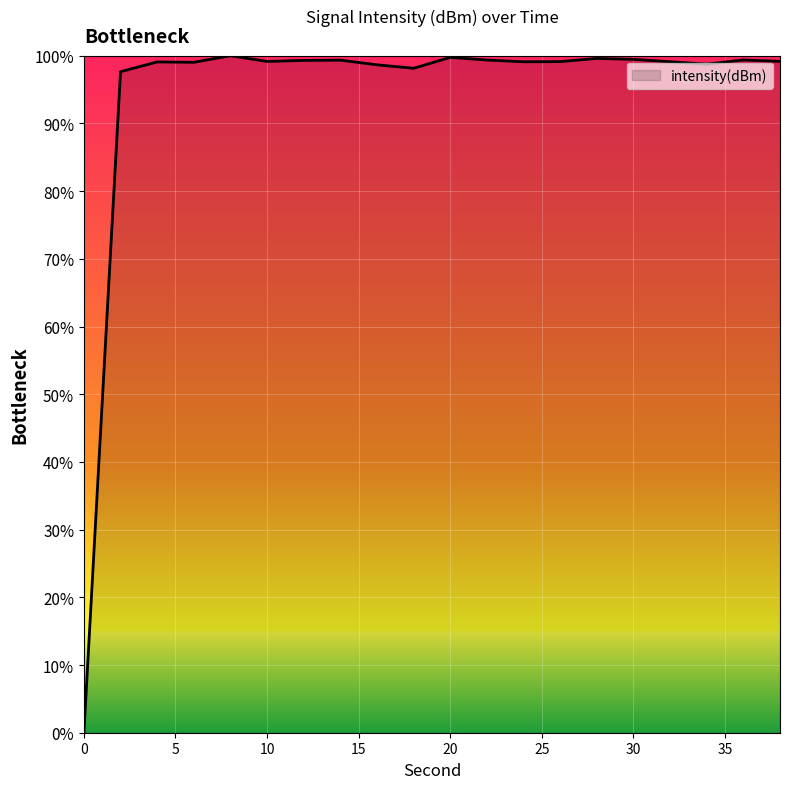

What is the sum of all values?

1883.2